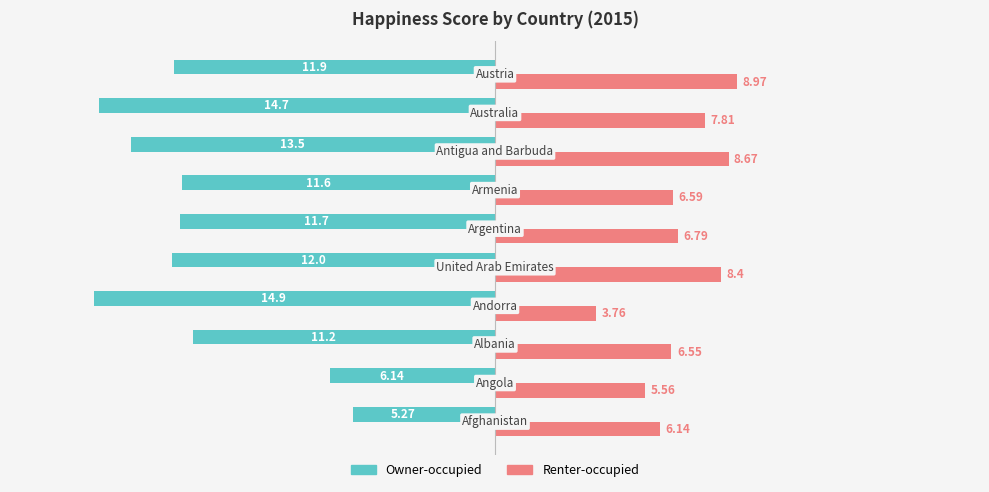

Which series has the largest total across all categories?

Renter-occupied